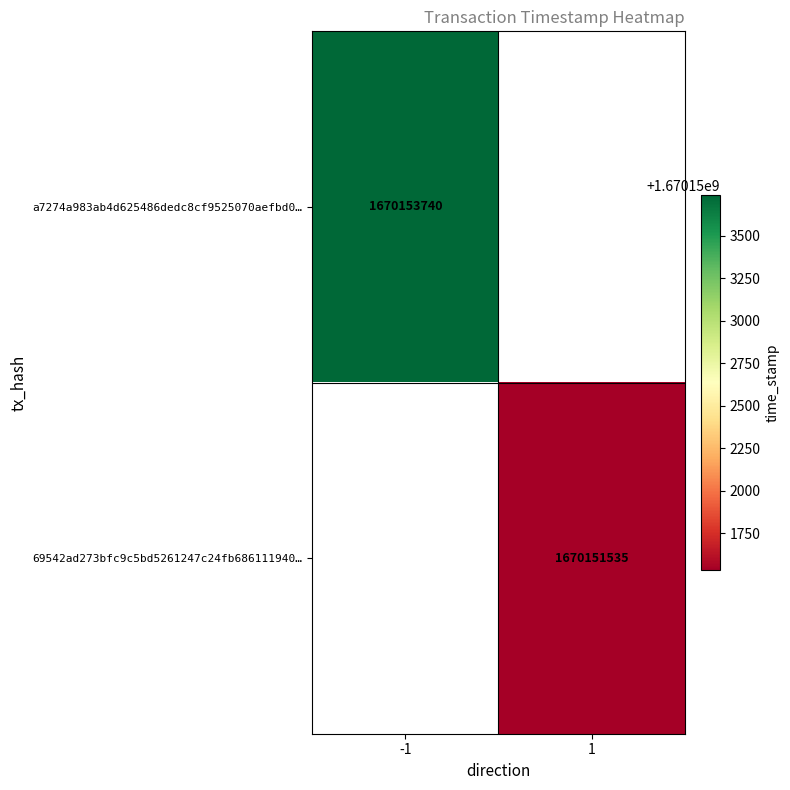

True or false: 69542ad273bfc9c5bd5261247c24fb686111940… has a value of 2767586325 at 1.

False